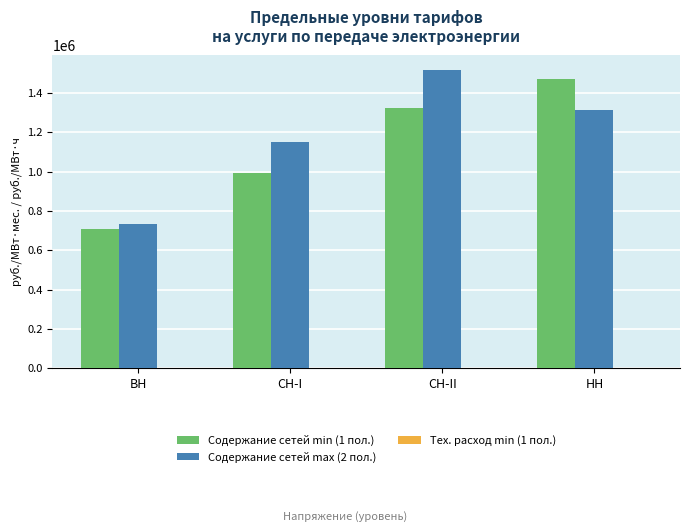

What is the sum of all Содержание сетей max (2 пол.) values?

4713161.7